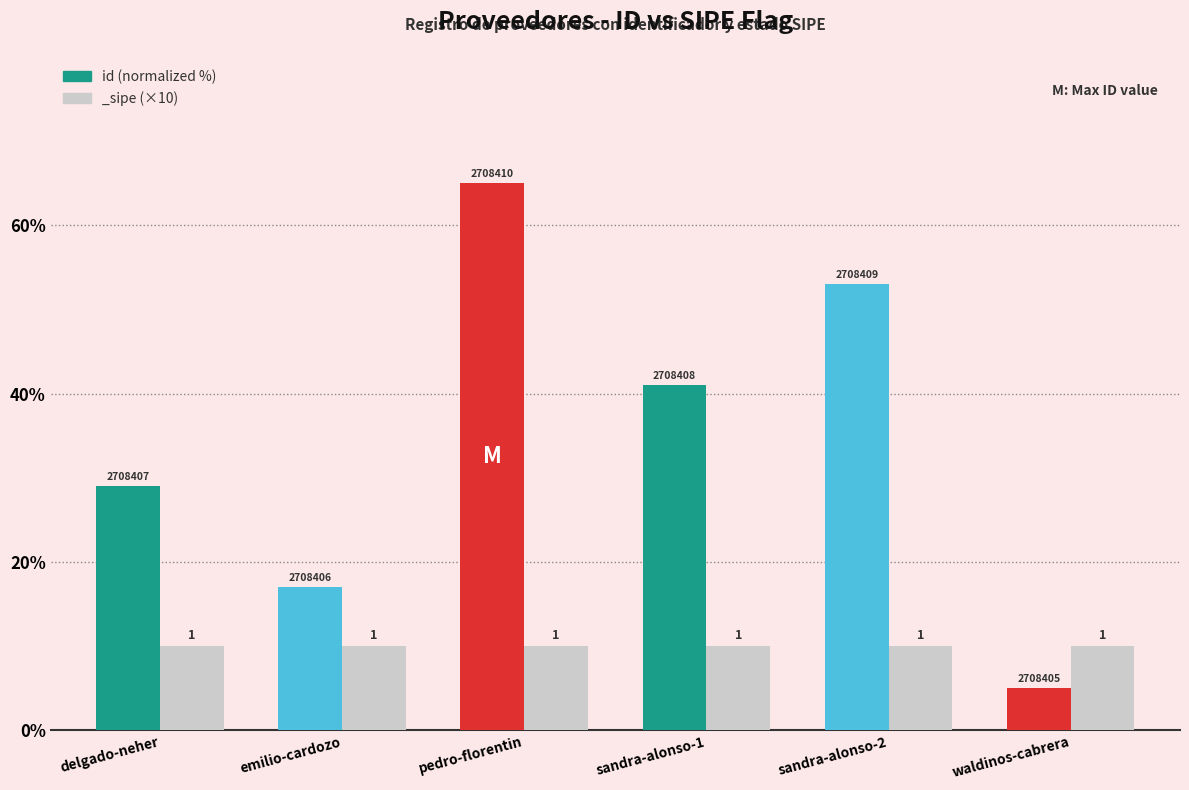

What is the value of the 5th bar from the left?

53